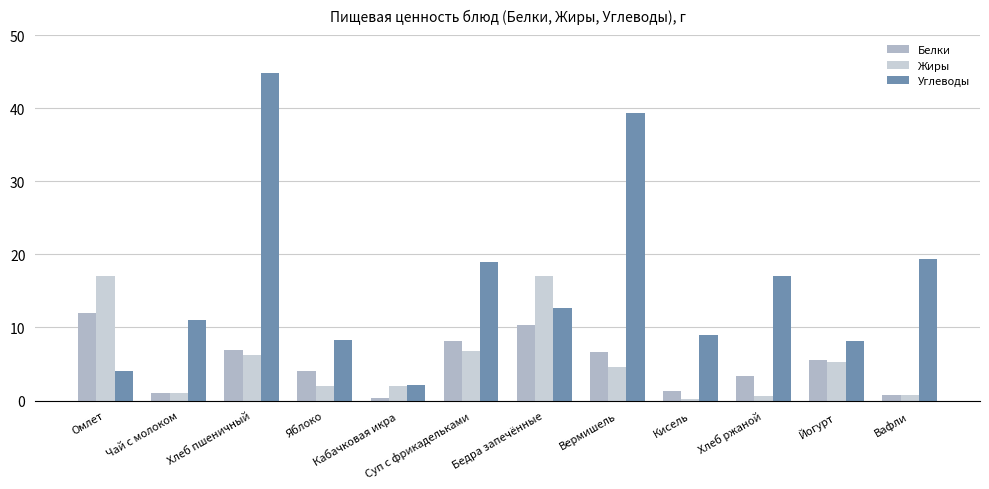

Which has a higher value, Суп с фрикадельками or Хлеб ржаной?

Суп с фрикадельками